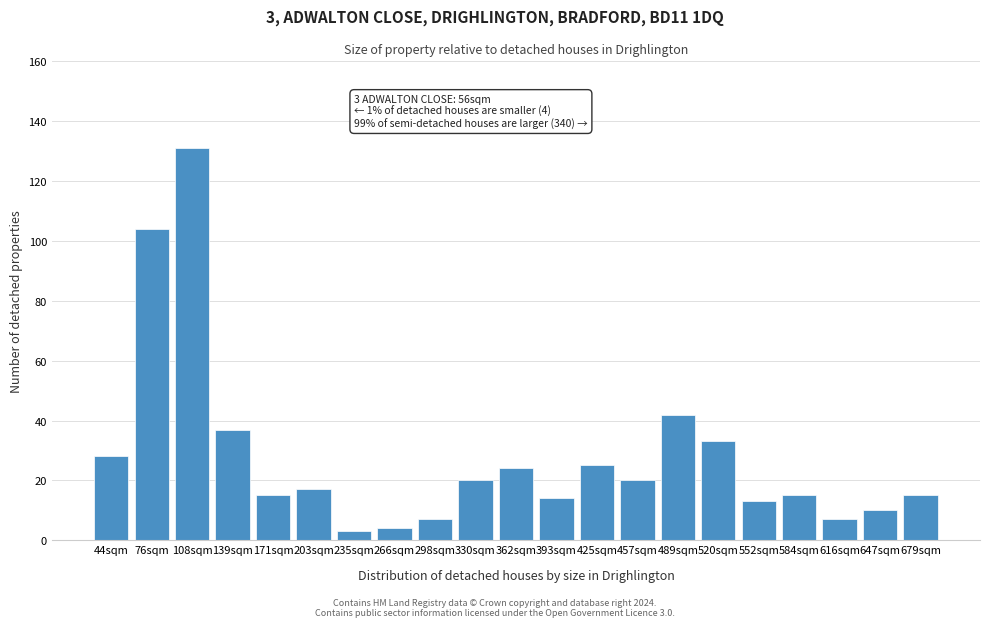

Reading left to right, what are all the values shown in this chart?

44sqm=28	76sqm=104	108sqm=131	139sqm=37	171sqm=15	203sqm=17	235sqm=3	266sqm=4	298sqm=7	330sqm=20	362sqm=24	393sqm=14	425sqm=25	457sqm=20	489sqm=42	520sqm=33	552sqm=13	584sqm=15	616sqm=7	647sqm=10	679sqm=15